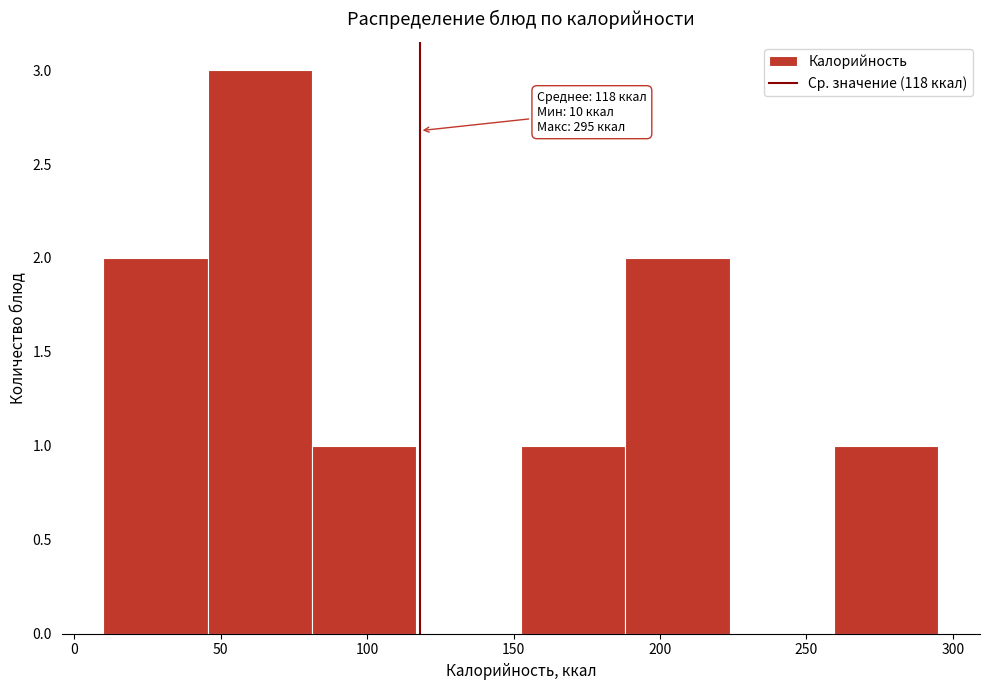

Over which range of the x-axis is the bar tallest?

45 to 80